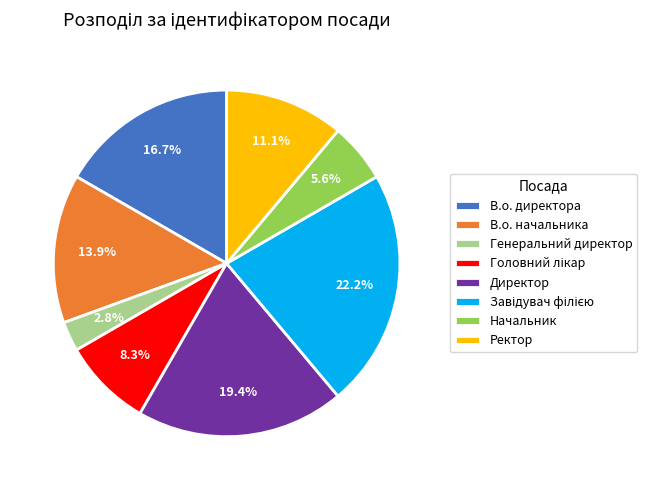

To the nearest percent, what portion does Директор represent?

19%